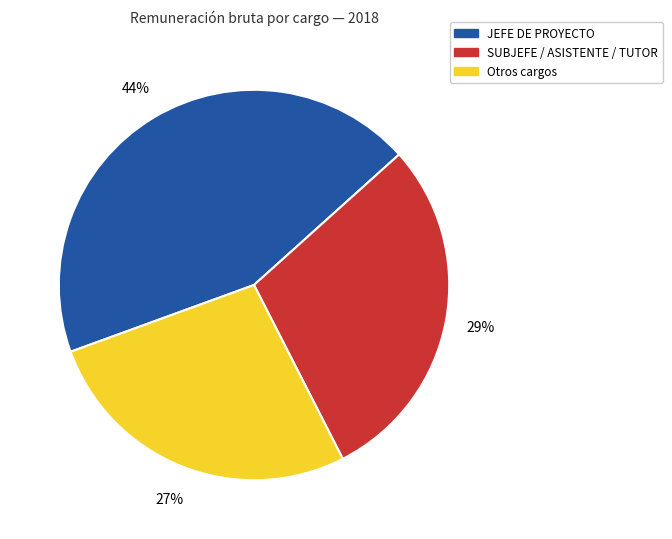

Count the number of slices in the pie.

3